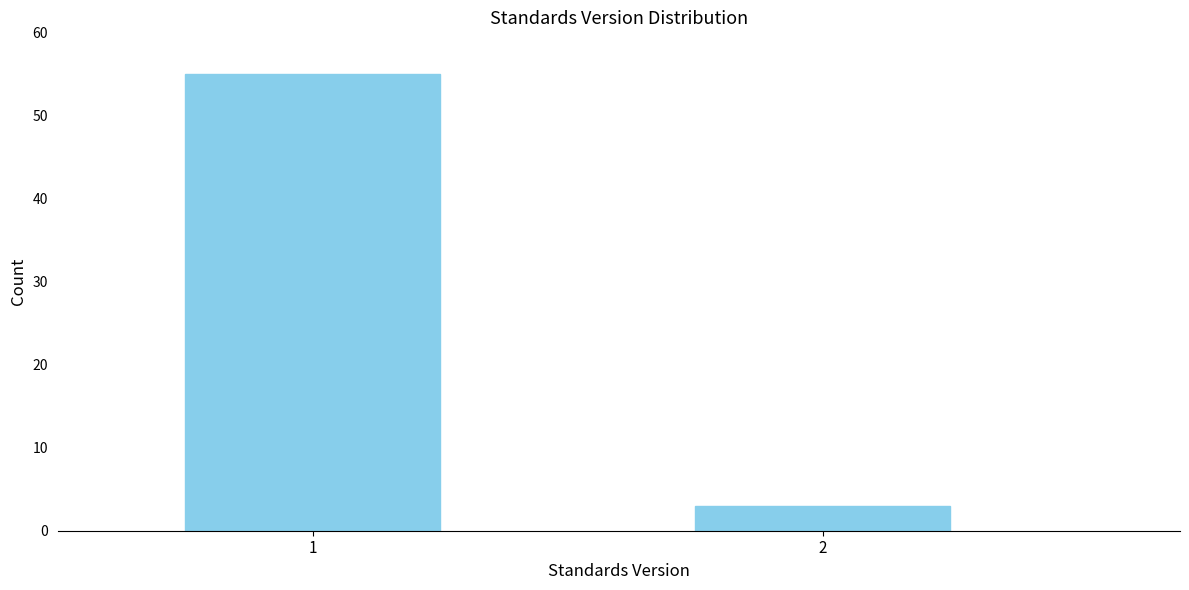

Reading left to right, list all the values displayed in this chart.

1=55	2=3